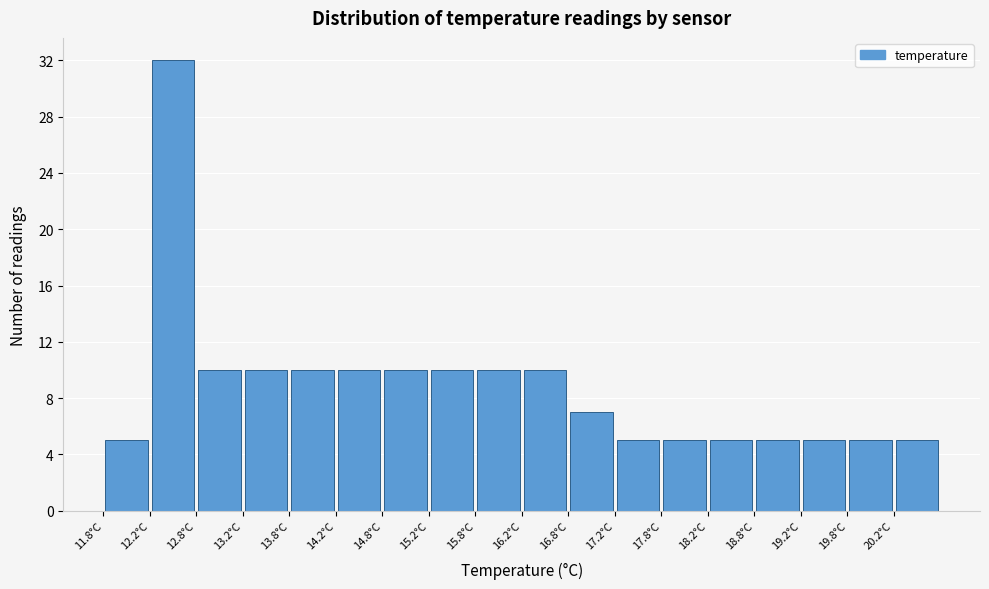

Over which range of the x-axis is the bar tallest?

12.25 to 12.75